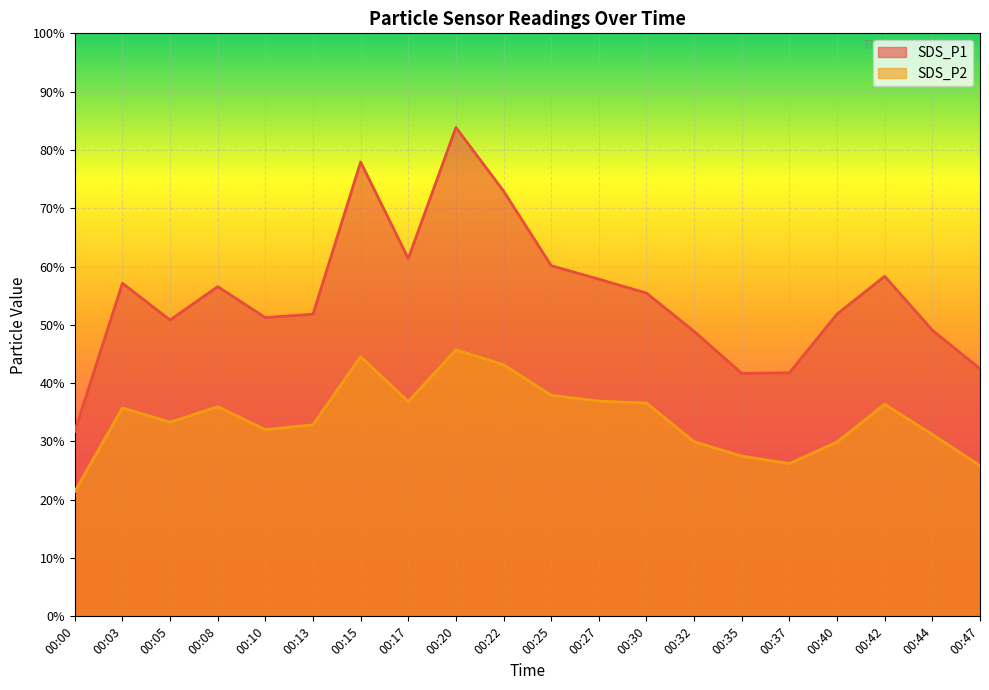

At how many categories does at least one series exceed 82?

1